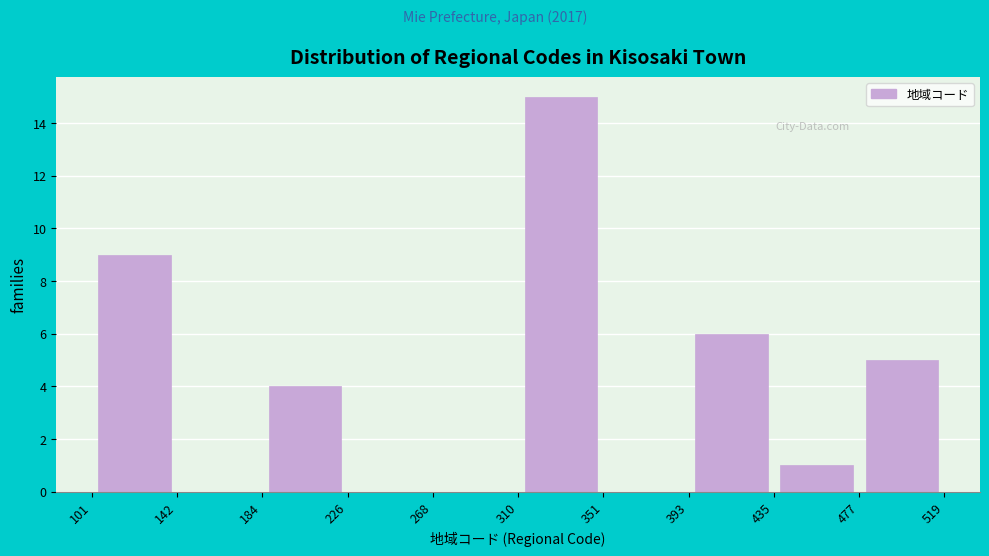

Reading left to right, list every bar in this chart as the range it spans on the x-axis followed by its height. The values are not printed on the chart, so give them approximately, as read against the axis.

101 to 142: 9
142 to 184: 0
184 to 226: 4
226 to 268: 0
268 to 310: 0
310 to 351: 15
351 to 393: 0
393 to 435: 6
435 to 477: 1
477 to 519: 5